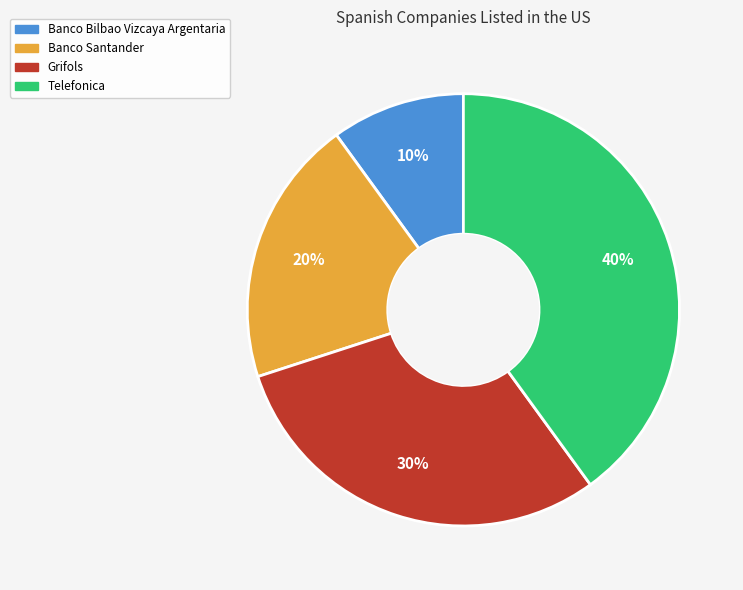

Combined, do Grifols and Telefonica account for over 50%?

Yes